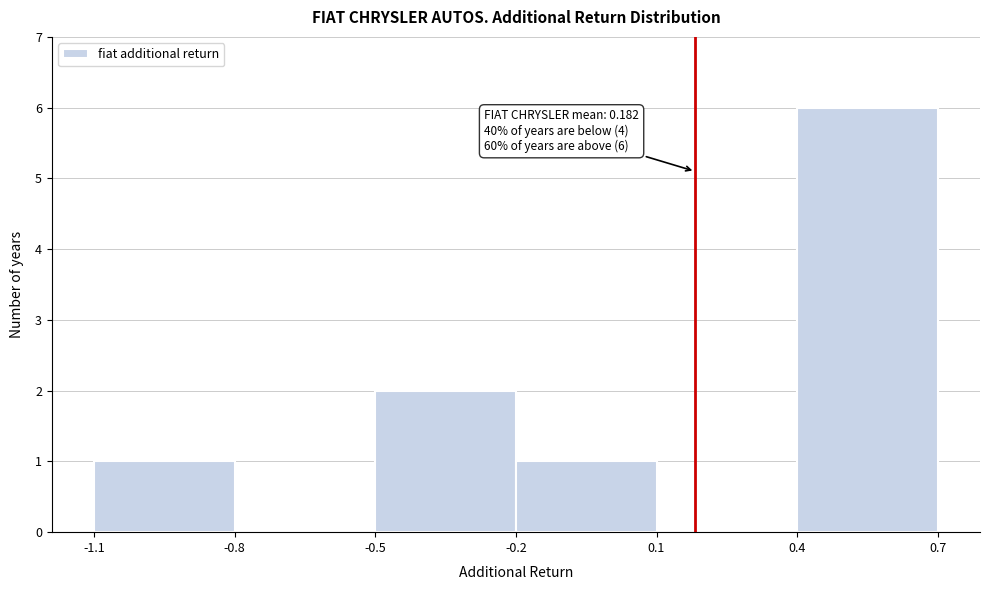

Over which range of the x-axis is the bar tallest?

0.4 to 0.7